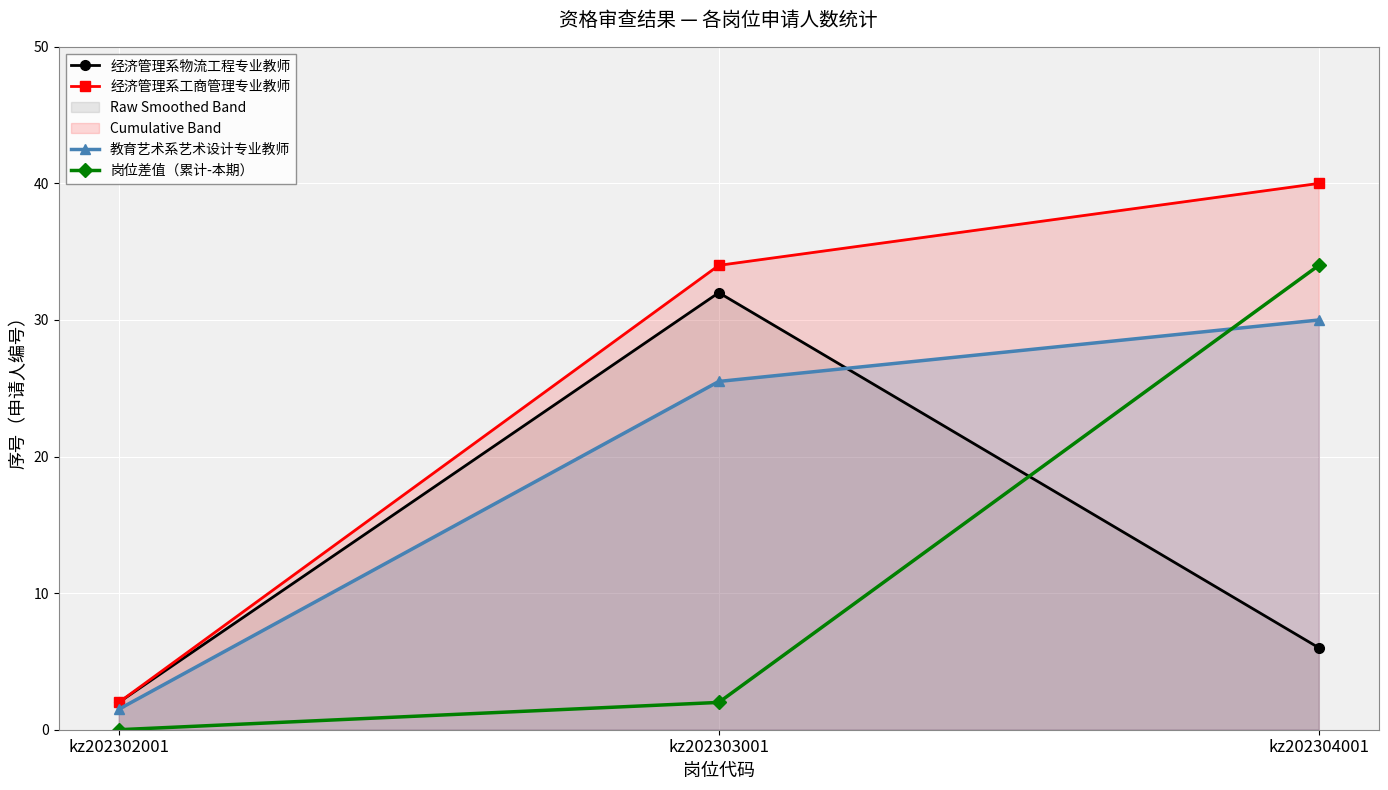

What is the difference between the maximum and minimum values in the 经济管理系工商管理专业教师 series?

38.0